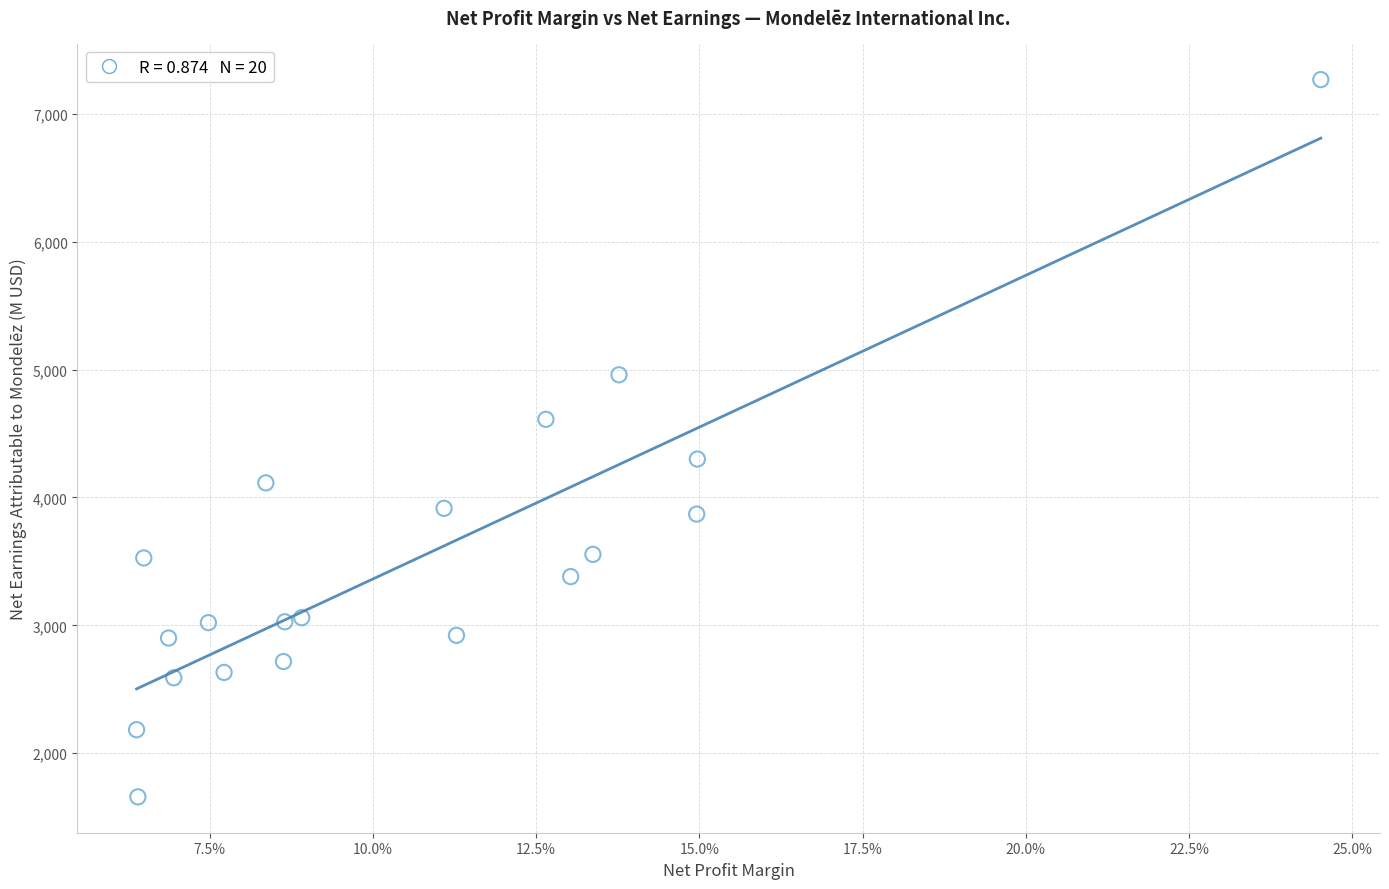

What is the range of Y values (max minus min)?

5608